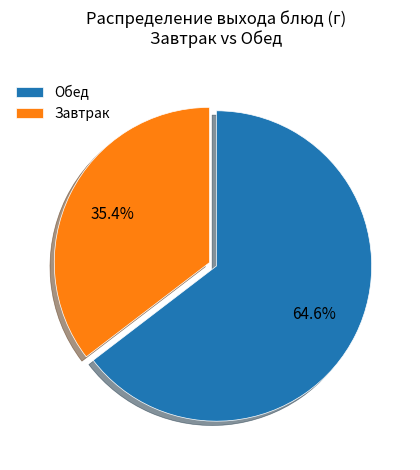

Is there any slice that represents more than half of the pie?

Yes